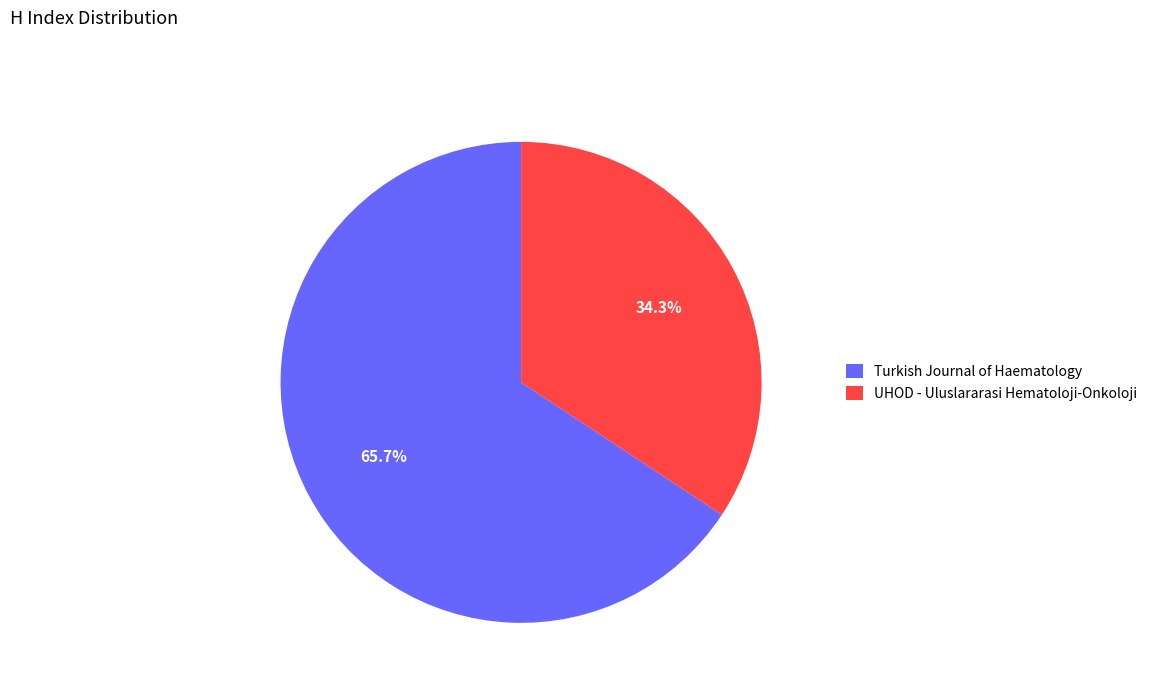

Approximately how many times larger is the value at Turkish Journal of Haematology compared to UHOD - Uluslararasi Hematoloji-Onkoloji?

1.9